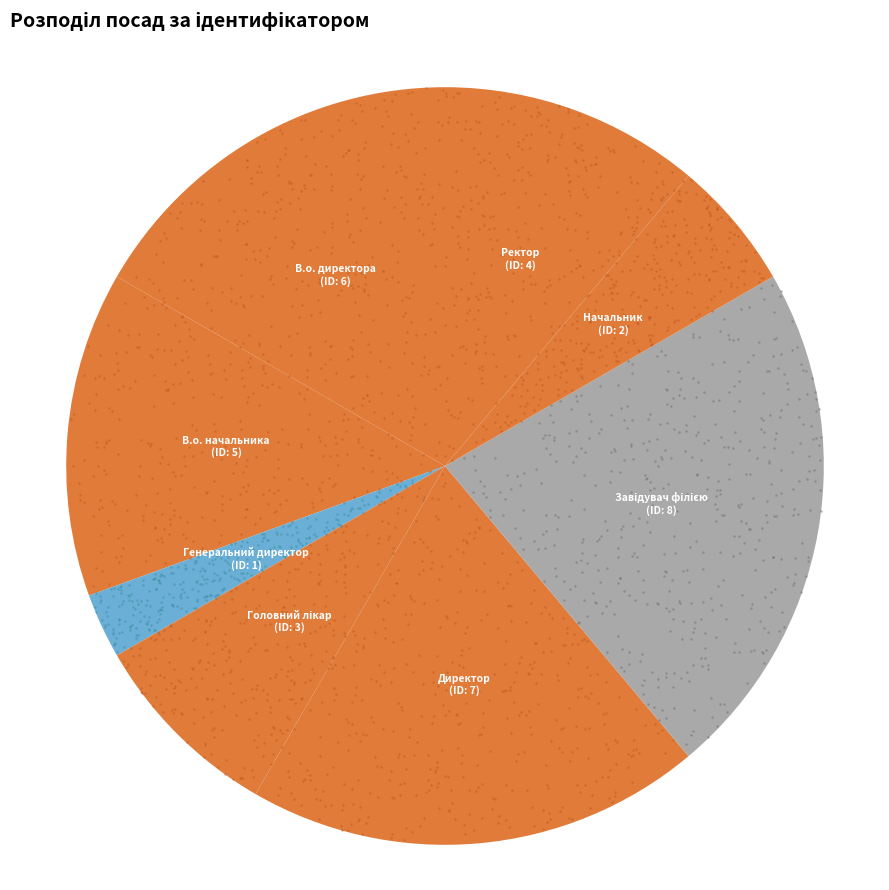

Is it true that Завідувач філією is 22% of the pie?

True